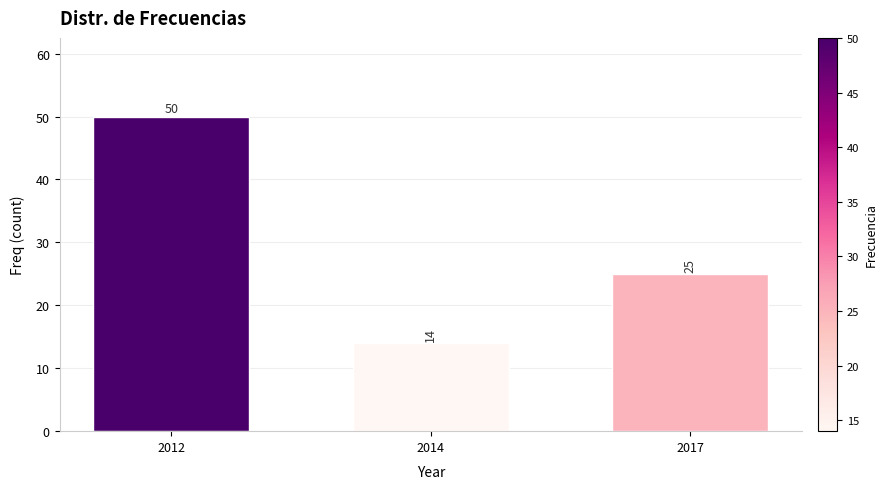

Reading left to right, what are all the values shown in this chart?

2012=50	2014=14	2017=25